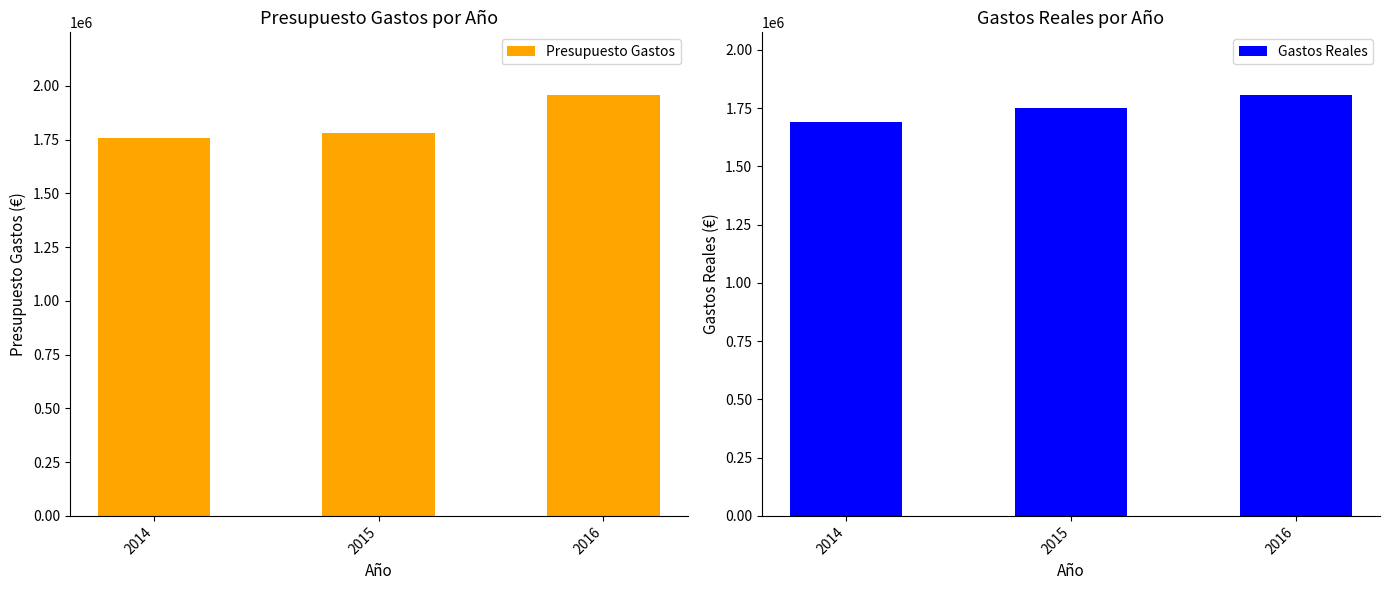

List the labels in order of Presupuesto Gastos value, largest first.

2016, 2015, 2014